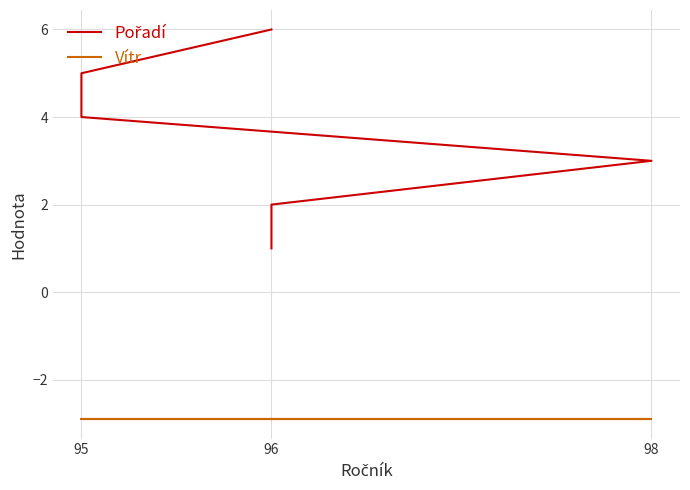

Which series has the widest spread of values?

Pořadí